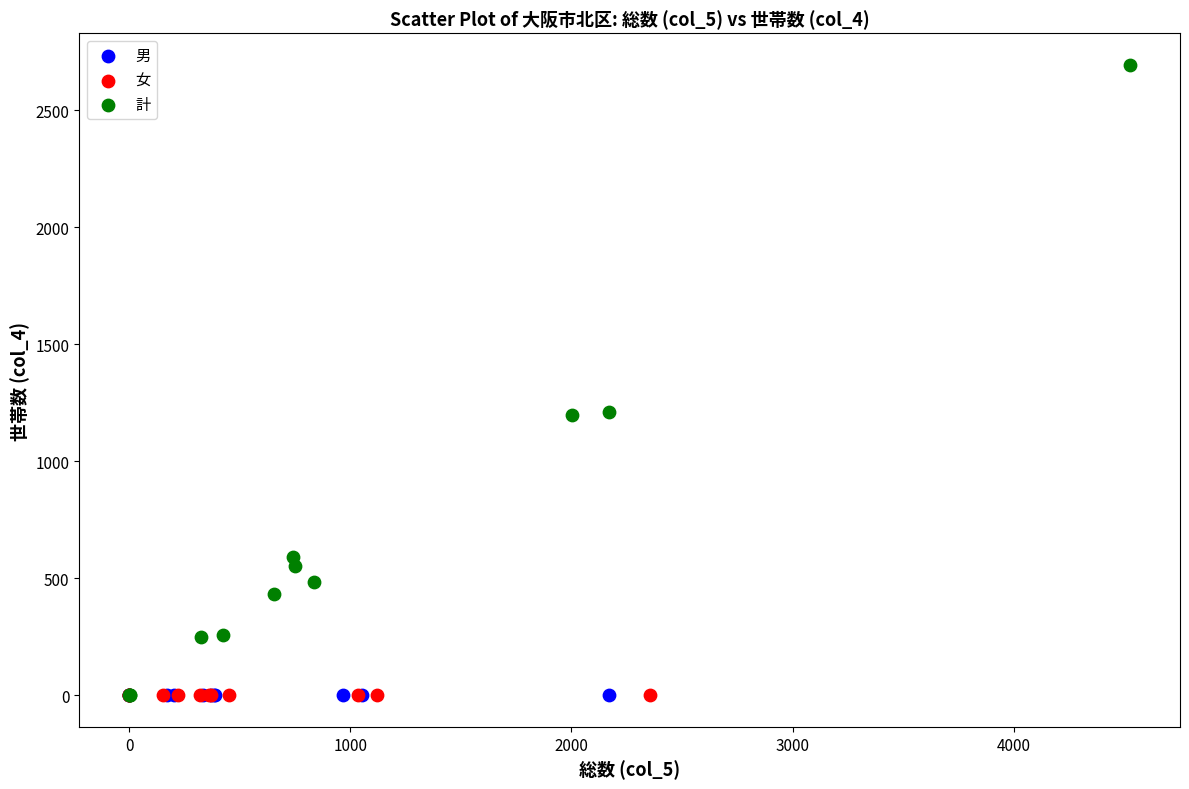

Which series reaches the maximum Y coordinate?

計